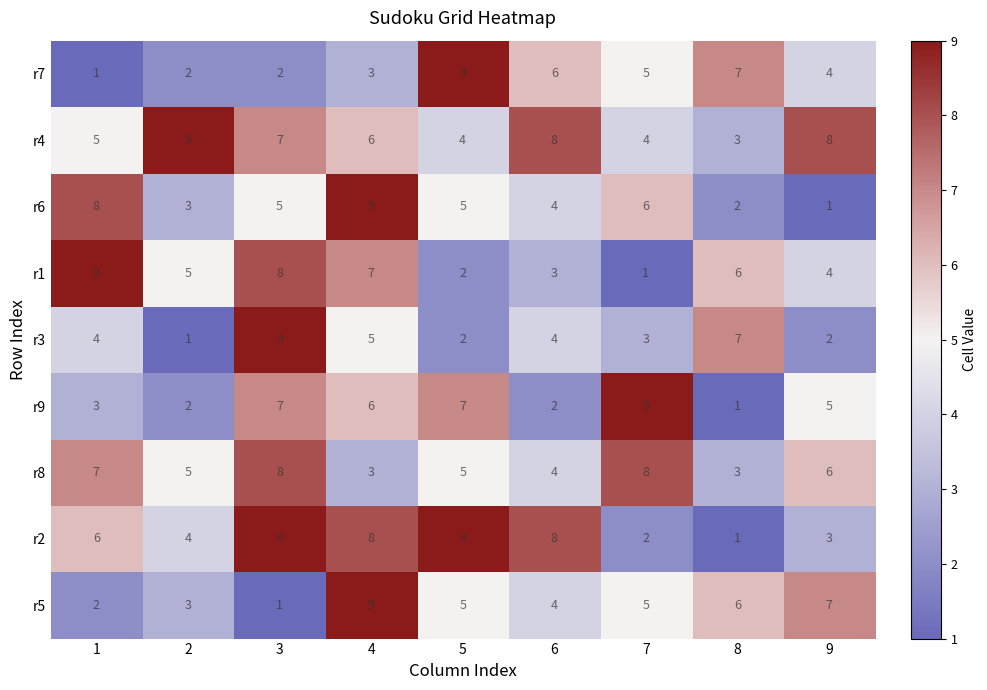

What is the difference between the r6 values at 8 and 5?

3